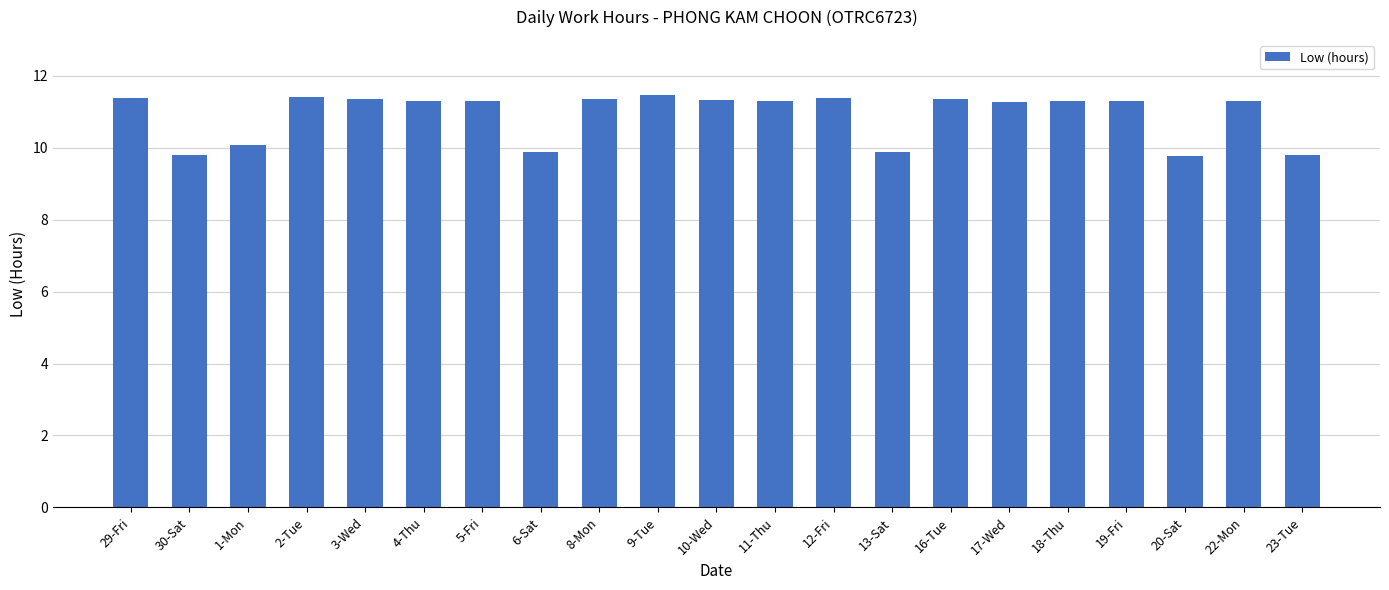

What is the approximate value at 30-Sat?

9.8